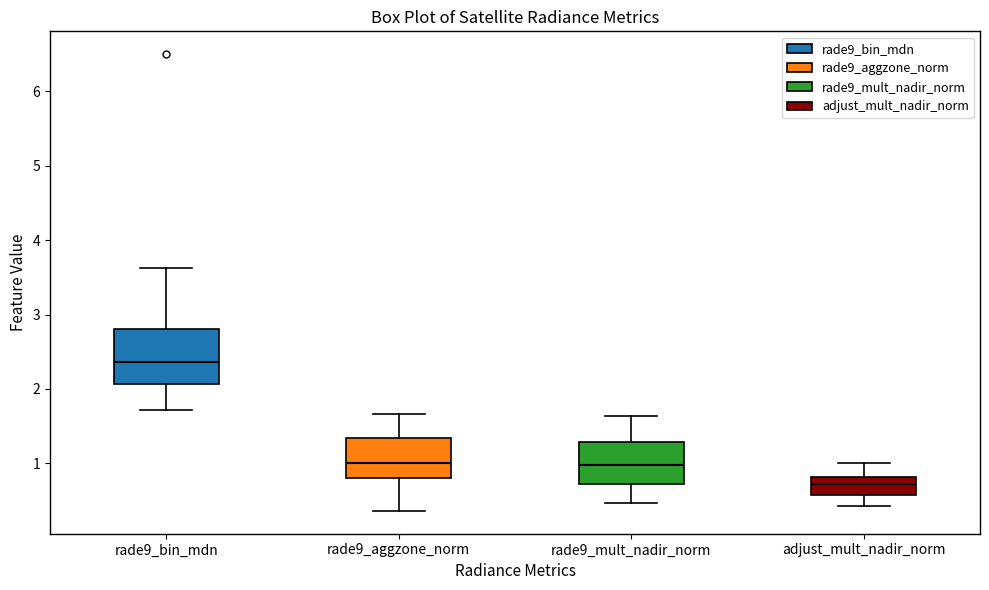

Reading left to right, transcribe this box plot: for each box, give where its median line is, the range the box spans, and where its two whiskers end, as read against the y-axis. The values are not printed on the chart, so give them approximately, as read against the axis.

rade9_bin_mdn: median 2.4, box 2.1 to 2.8, whiskers 1.7 to 3.6
rade9_aggzone_norm: median 1.0, box 0.8 to 1.3, whiskers 0.4 to 1.7
rade9_mult_nadir_norm: median 1.0, box 0.7 to 1.3, whiskers 0.5 to 1.6
adjust_mult_nadir_norm: median 0.7, box 0.6 to 0.8, whiskers 0.4 to 1.0